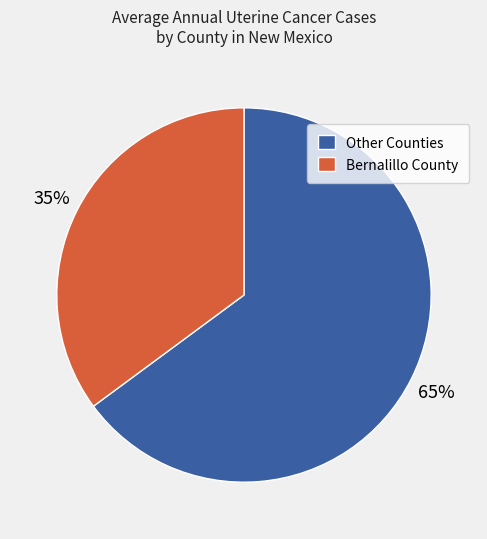

The Other Counties slice represents 65% of the pie. True or false?

True